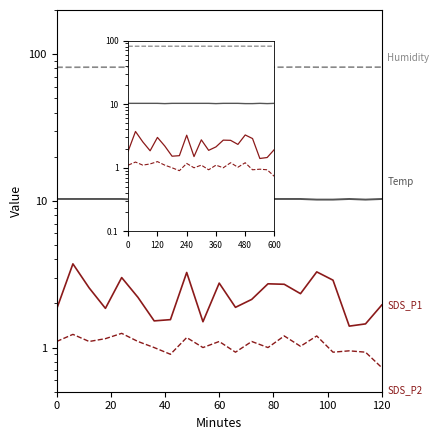

What is the label of the 10th point from the left?

9